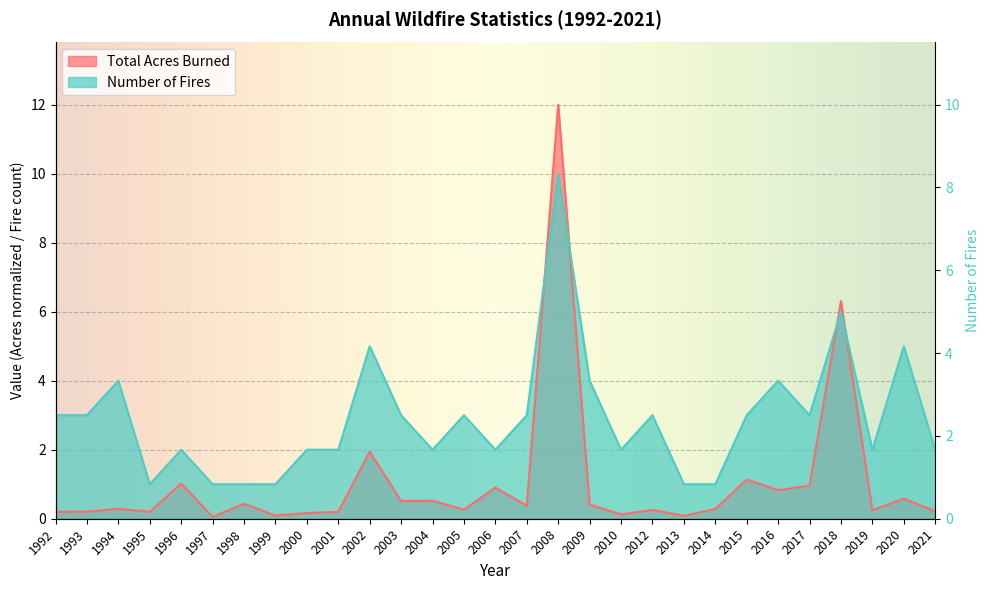

How many data points in Number of Fires are less than 3?

14